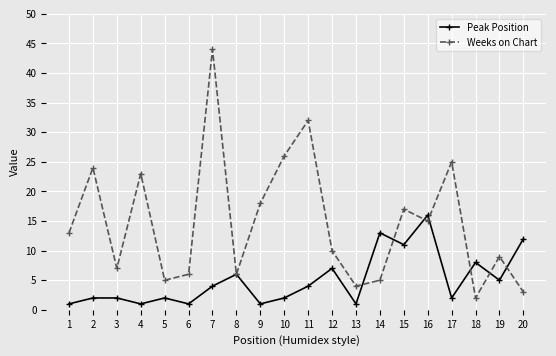

Is the value of Peak Position at 16 greater than the value of Weeks on Chart at 18?

Yes